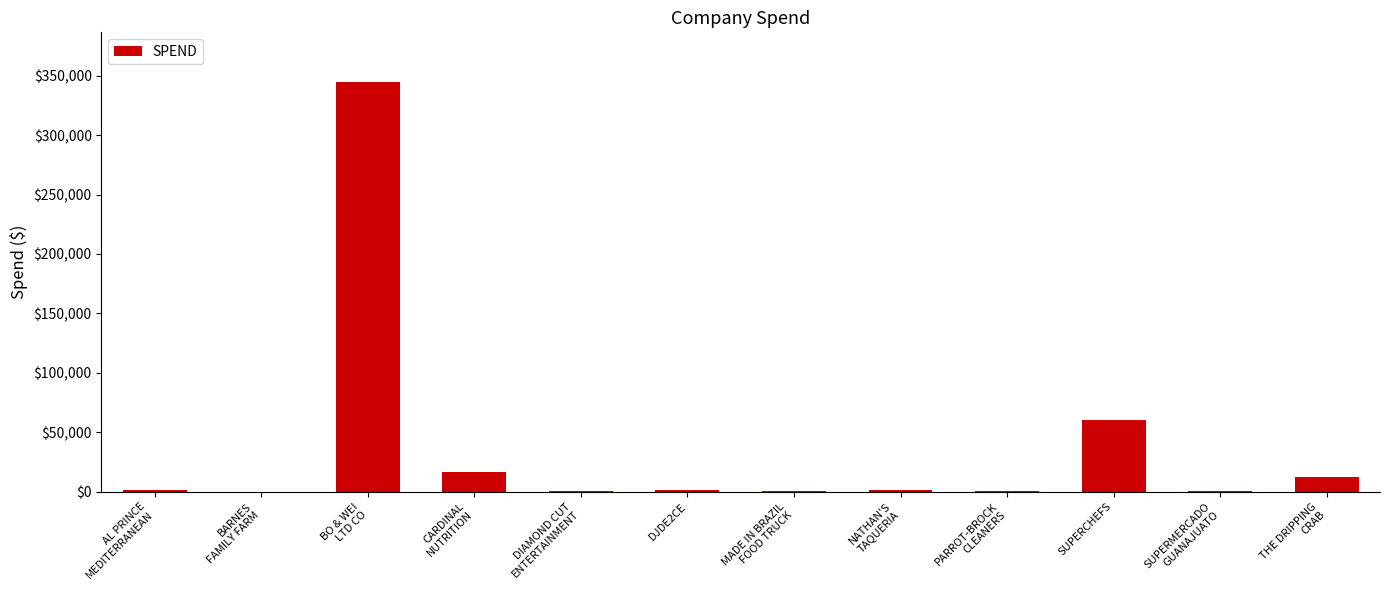

What is the sum of all values?

439196.6